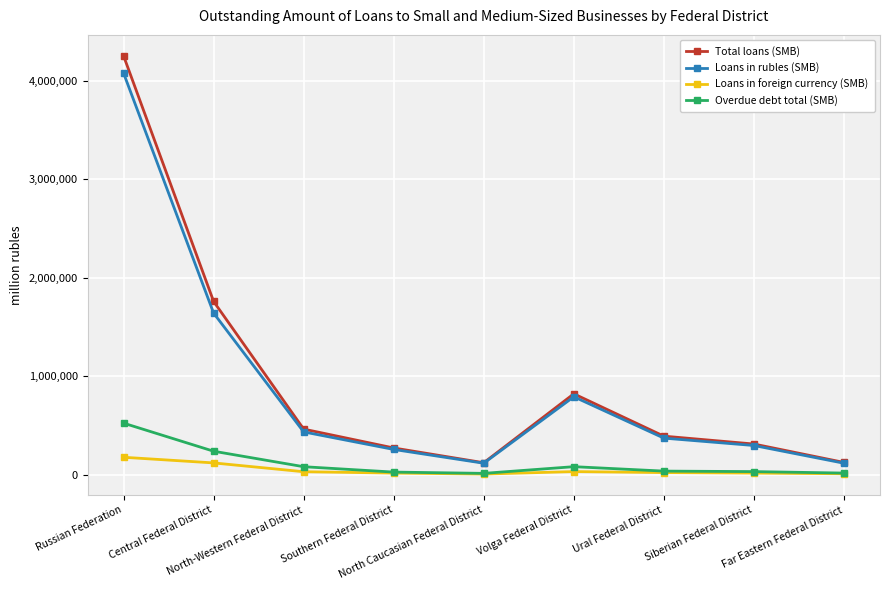

What is the maximum value for Total loans (SMB)?

4253192